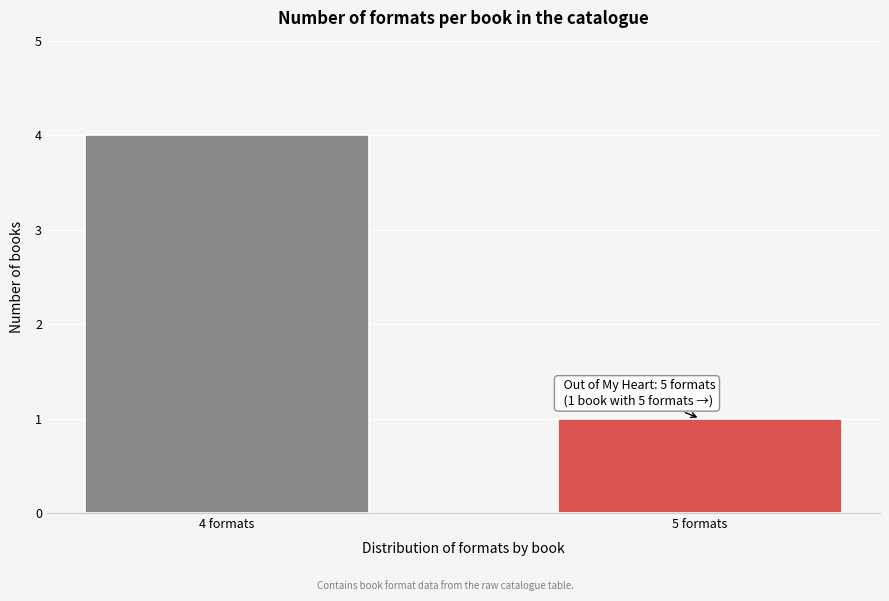

Reading right to left, transcribe all the data shown in this chart.

1	4